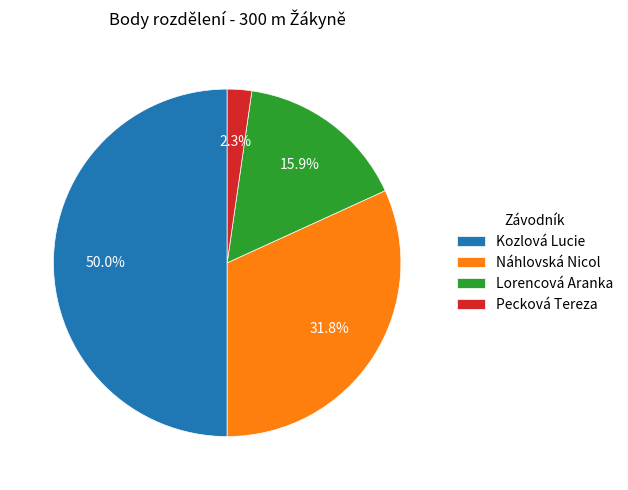

Which slice is the smallest?

Pecková Tereza